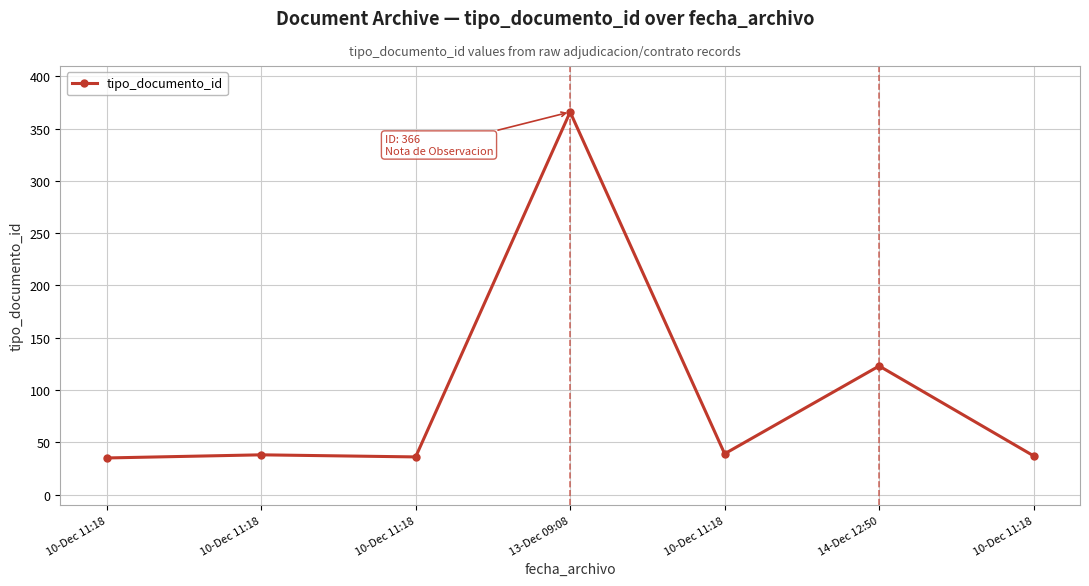

How many data points are less than 38?

3